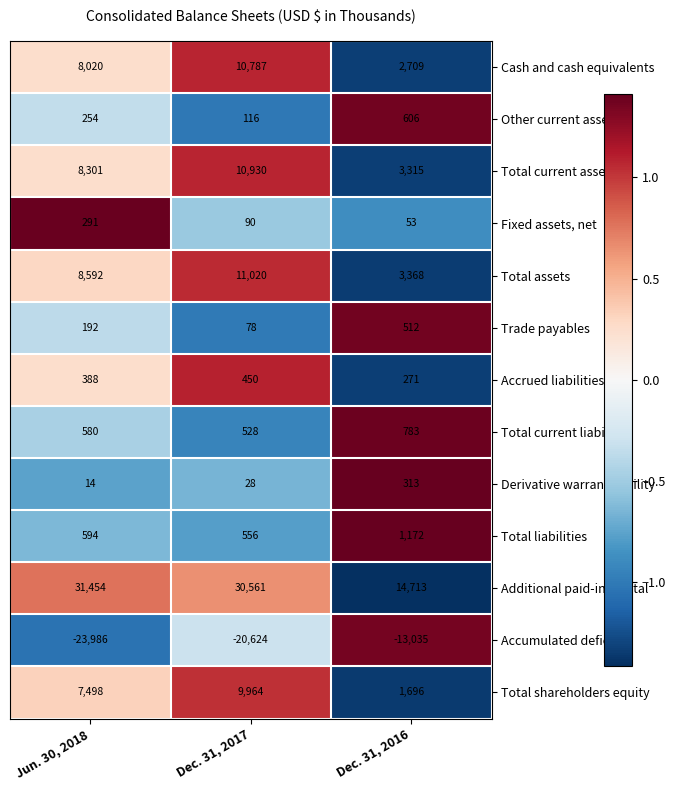

At which label is Derivative warrant liability closest to 163?

Dec. 31, 2017